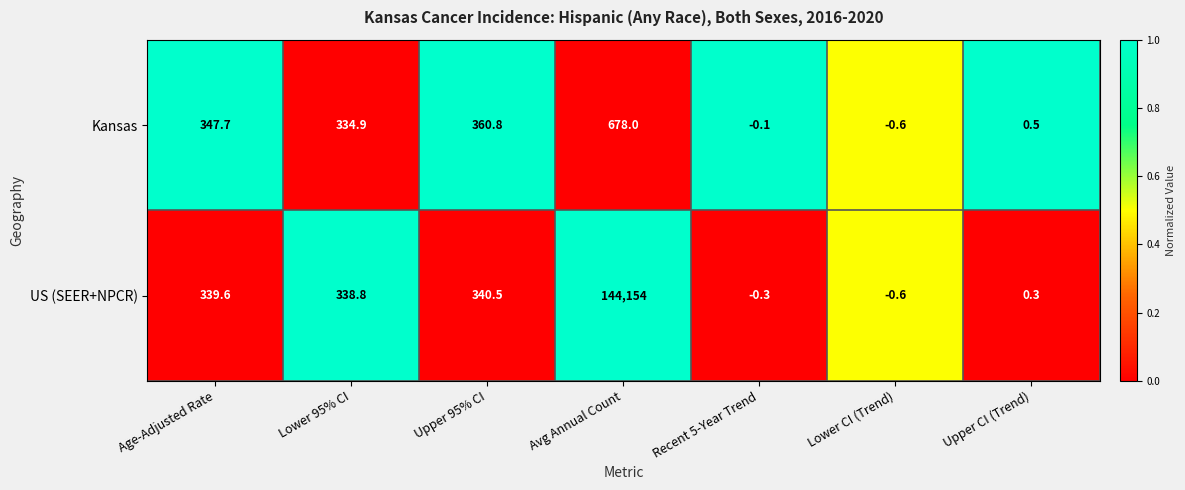

At which label is Kansas closest to 338?

Lower 95% CI